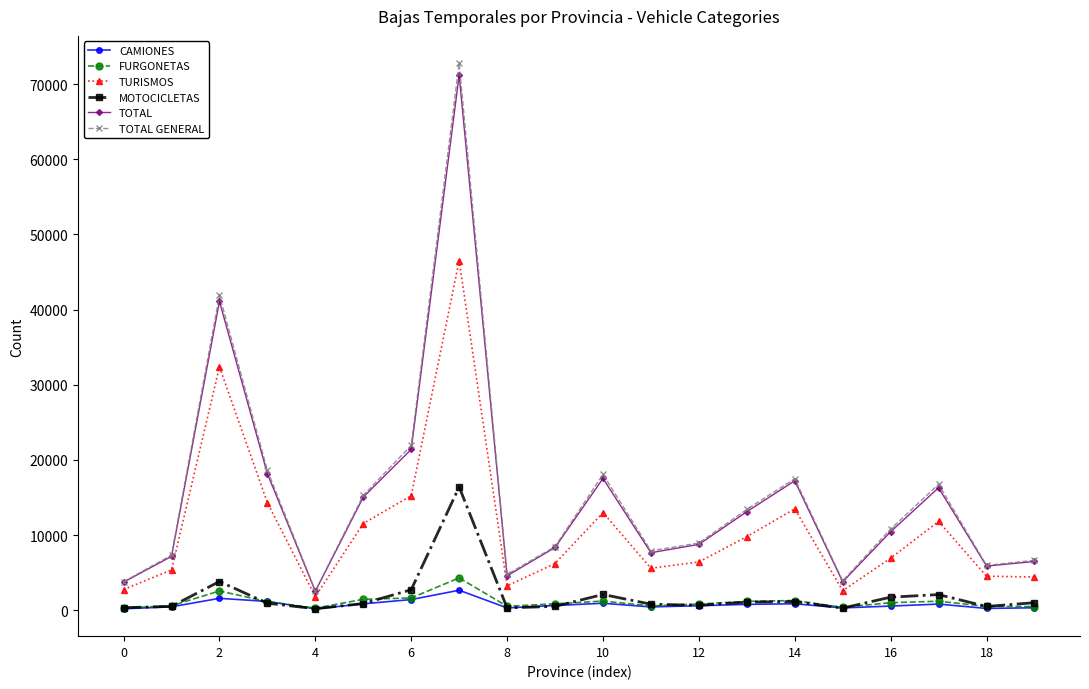

Which series has the widest spread of values?

TOTAL GENERAL